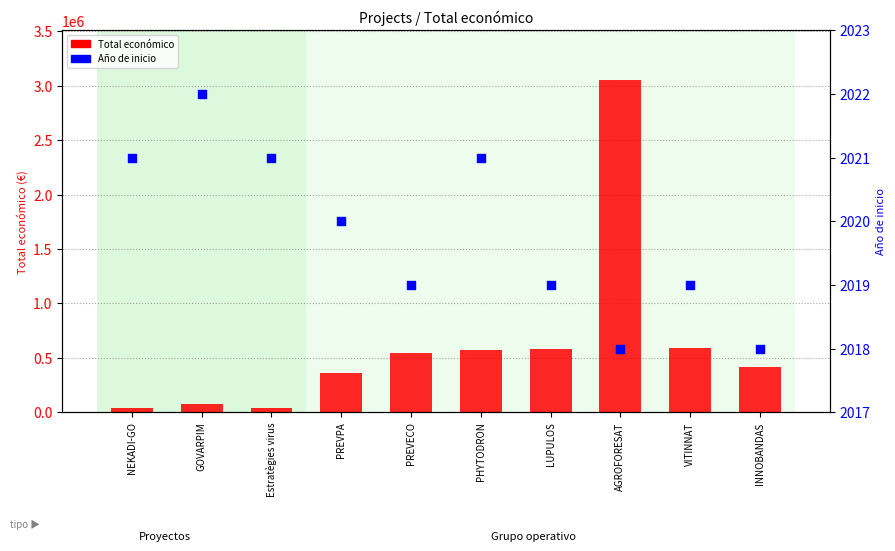

What is the total value across all series at INNOBANDAS?

415468